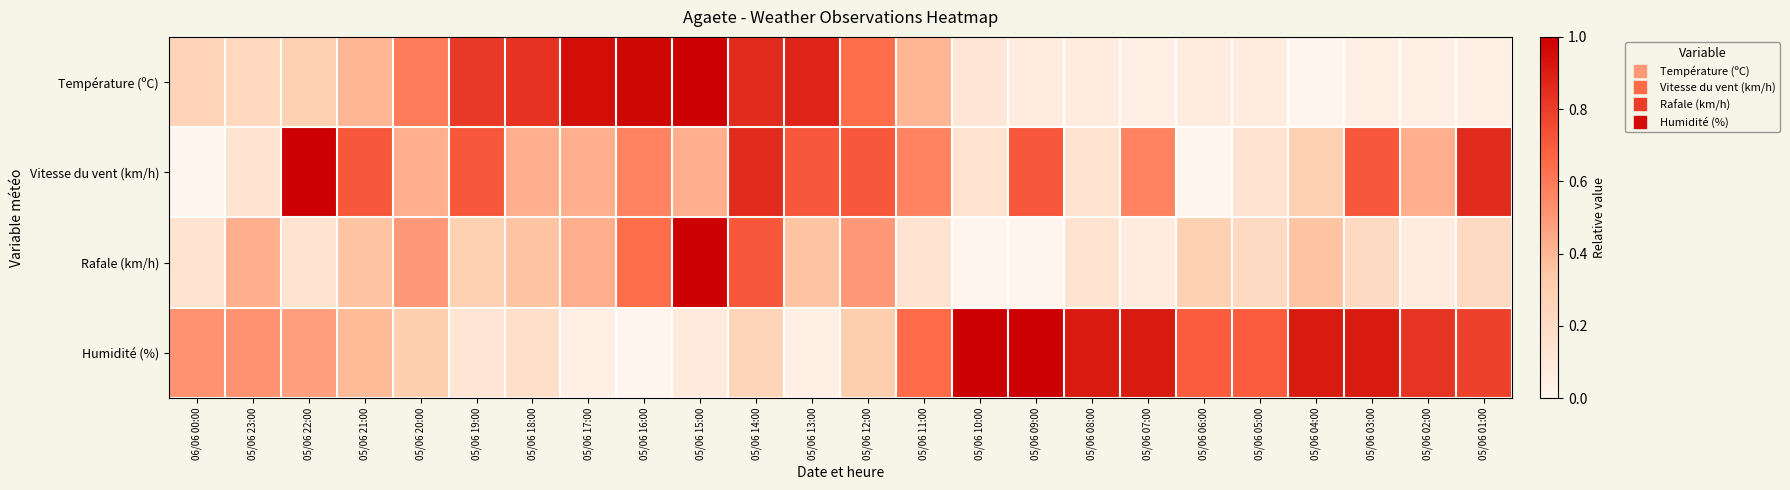

Reading left to right, what are all the values shown in this chart?

Température (ºC): 06/06 00:00=0.3	05/06 23:00=0.2	05/06 22:00=0.3	05/06 21:00=0.4	05/06 20:00=0.6	05/06 19:00=0.8	05/06 18:00=0.8	05/06 17:00=1.0	05/06 16:00=1.0	05/06 15:00=1.0	05/06 14:00=0.9	05/06 13:00=0.9	05/06 12:00=0.6	05/06 11:00=0.4	05/06 10:00=0.1	05/06 09:00=0.1	05/06 08:00=0.1	05/06 07:00=0.0	05/06 06:00=0.1	05/06 05:00=0.1	05/06 04:00=0.0	05/06 03:00=0.0	05/06 02:00=0.0	05/06 01:00=0.0
Vitesse du vent (km/h): 06/06 00:00=0.0	05/06 23:00=0.1	05/06 22:00=1.0	05/06 21:00=0.7	05/06 20:00=0.4	05/06 19:00=0.7	05/06 18:00=0.4	05/06 17:00=0.4	05/06 16:00=0.6	05/06 15:00=0.4	05/06 14:00=0.9	05/06 13:00=0.7	05/06 12:00=0.7	05/06 11:00=0.6	05/06 10:00=0.1	05/06 09:00=0.7	05/06 08:00=0.1	05/06 07:00=0.6	05/06 06:00=0.0	05/06 05:00=0.1	05/06 04:00=0.3	05/06 03:00=0.7	05/06 02:00=0.4	05/06 01:00=0.9
Rafale (km/h): 06/06 00:00=0.1	05/06 23:00=0.4	05/06 22:00=0.1	05/06 21:00=0.4	05/06 20:00=0.5	05/06 19:00=0.3	05/06 18:00=0.4	05/06 17:00=0.4	05/06 16:00=0.6	05/06 15:00=1.0	05/06 14:00=0.7	05/06 13:00=0.4	05/06 12:00=0.5	05/06 11:00=0.1	05/06 10:00=0.0	05/06 09:00=0.0	05/06 08:00=0.1	05/06 07:00=0.1	05/06 06:00=0.3	05/06 05:00=0.2	05/06 04:00=0.4	05/06 03:00=0.2	05/06 02:00=0.1	05/06 01:00=0.2
Humidité (%): 06/06 00:00=0.5	05/06 23:00=0.5	05/06 22:00=0.5	05/06 21:00=0.4	05/06 20:00=0.3	05/06 19:00=0.1	05/06 18:00=0.2	05/06 17:00=0.0	05/06 16:00=0.0	05/06 15:00=0.1	05/06 14:00=0.3	05/06 13:00=0.0	05/06 12:00=0.3	05/06 11:00=0.7	05/06 10:00=1.0	05/06 09:00=1.0	05/06 08:00=0.9	05/06 07:00=0.9	05/06 06:00=0.7	05/06 05:00=0.7	05/06 04:00=0.9	05/06 03:00=0.9	05/06 02:00=0.8	05/06 01:00=0.8